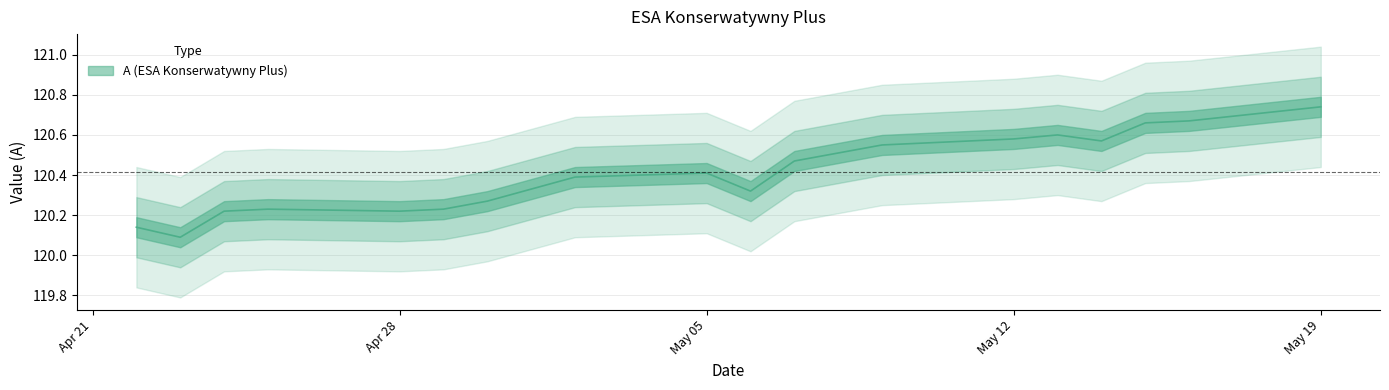

True or false: the data shows 38.4 at 2025-05-19.

False